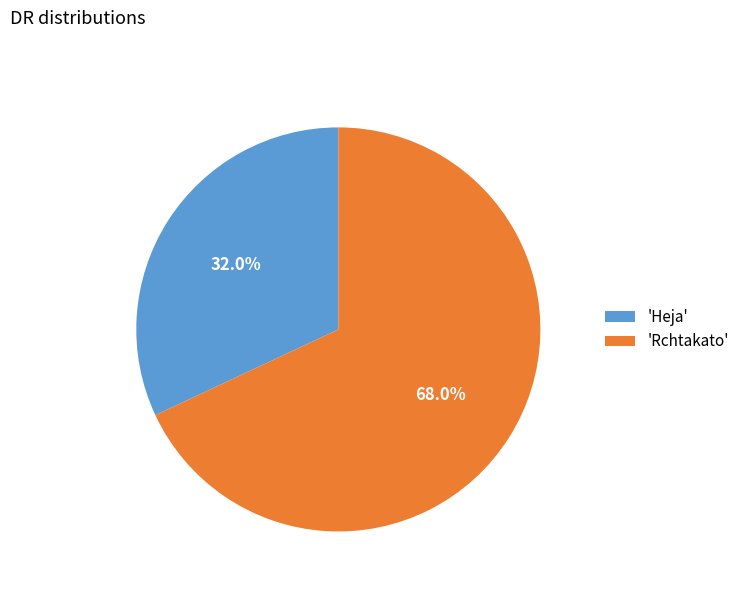

Rank the categories by value from lowest to highest.

'Heja', 'Rchtakato'